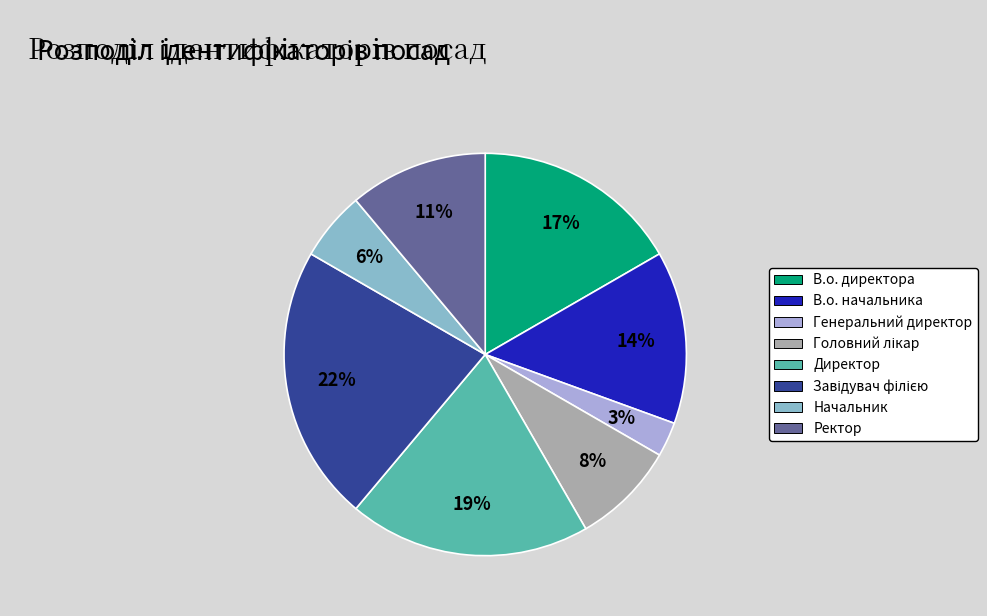

To the nearest percent, what is the difference between the В.о. начальника and Ректор slice percentages?

3%